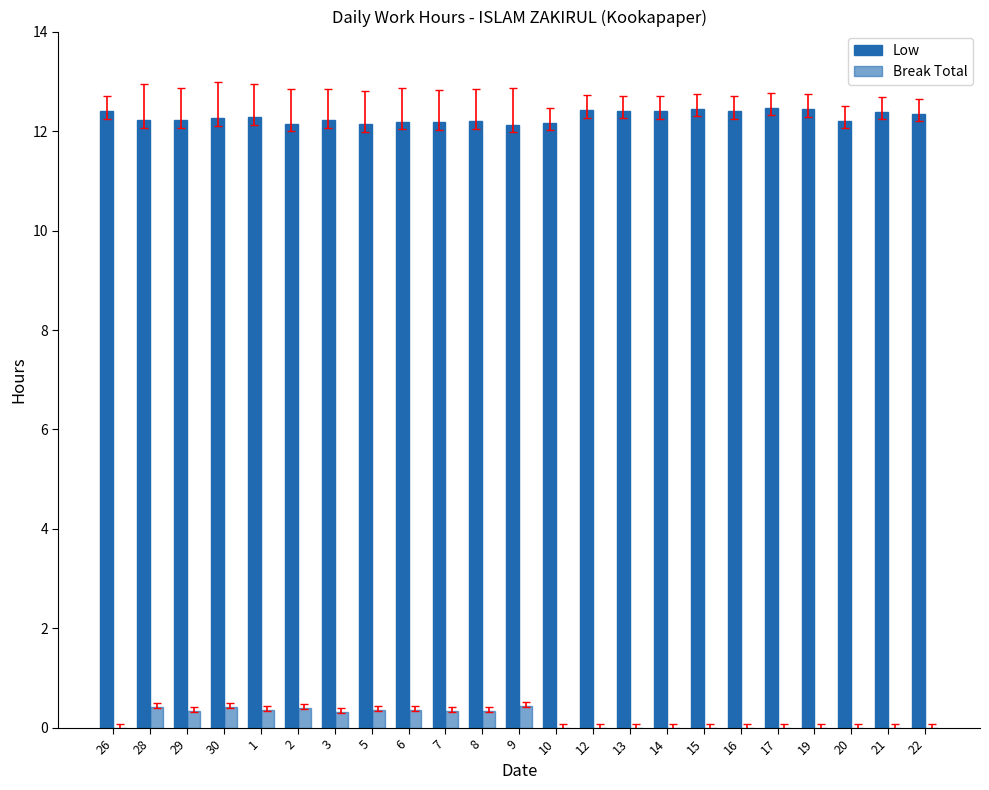

What is the minimum value for Low?

12.1